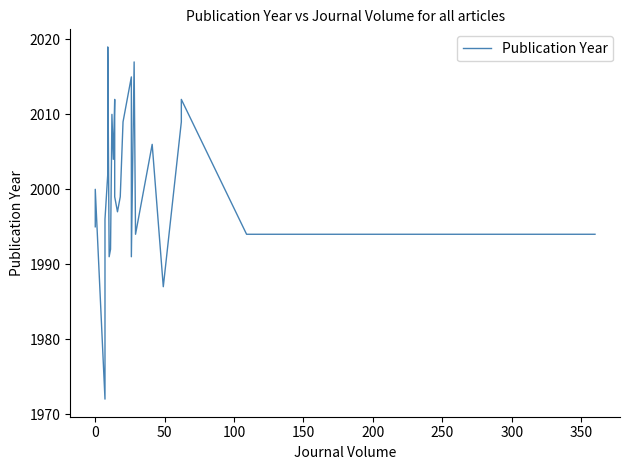

Reading right to left, list all the values displayed in this chart.

1994	1994	2012	2009	1987	2006	1999	1997	1996	1996	1995	1995	1995	1994	1994	2017	1991	2015	2009	1999	1998	1997	1999	1999	2012	2004	2004	2010	1992	1991	2019	2002	1996	1972	2000	1995